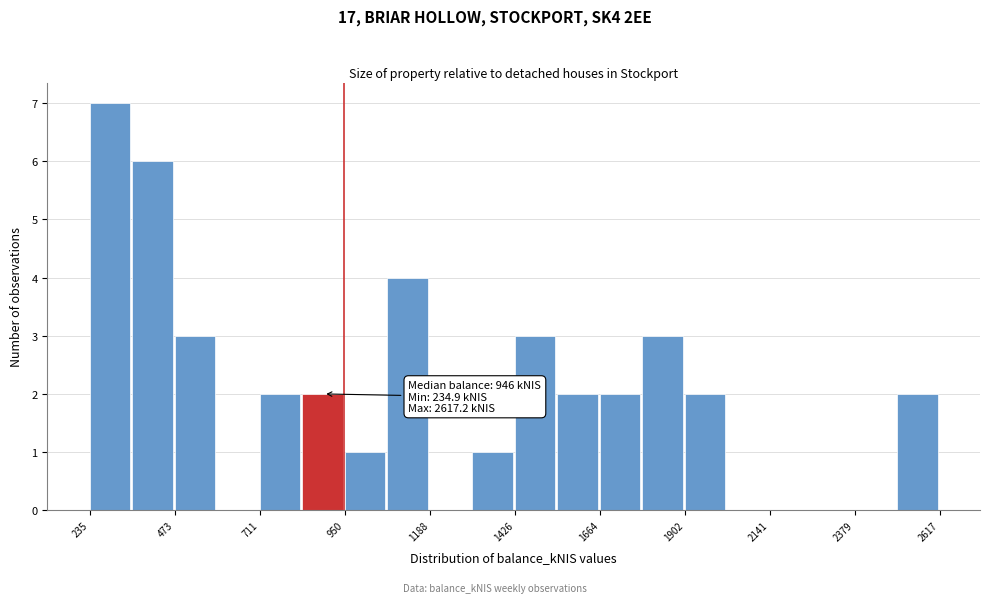

Read against the x-axis, roughly where is the centre of the tallest bar?

300